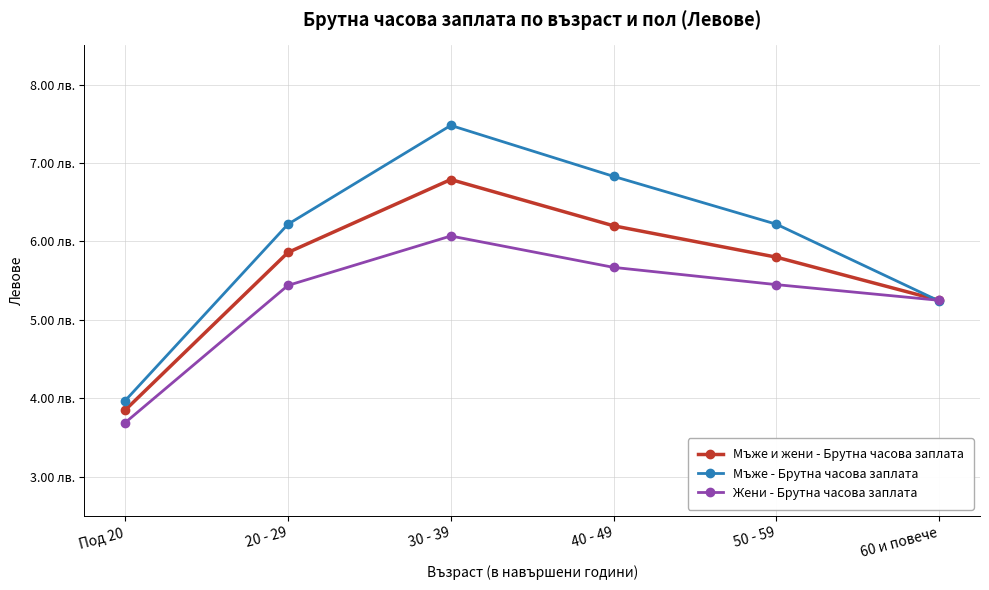

At which label is Жени - Брутна часова заплата closest to 4?

Под 20